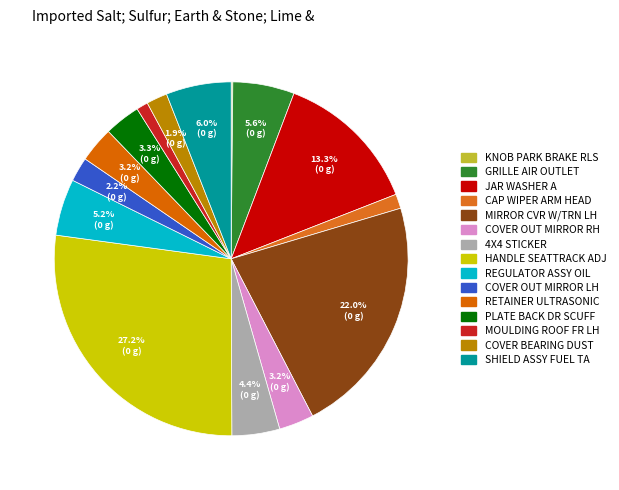

True or false: JAR WASHER A accounts for 8% of the total.

False